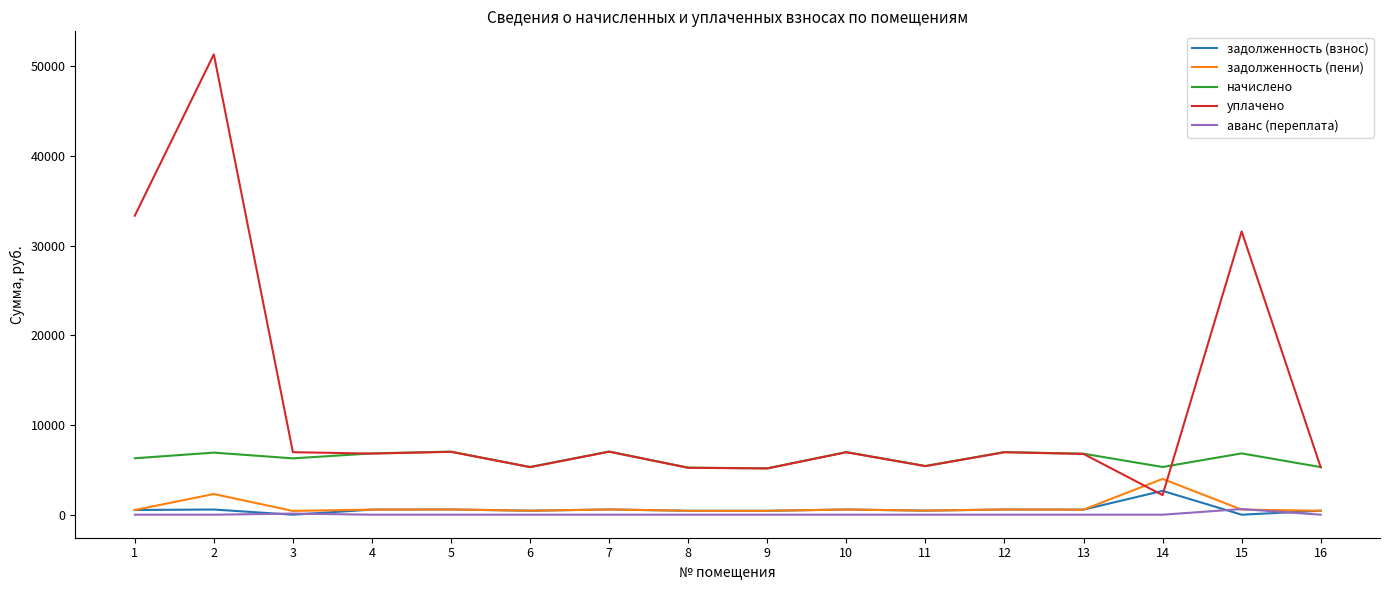

The value of начислено at 1 is 9204.7. True or false?

False